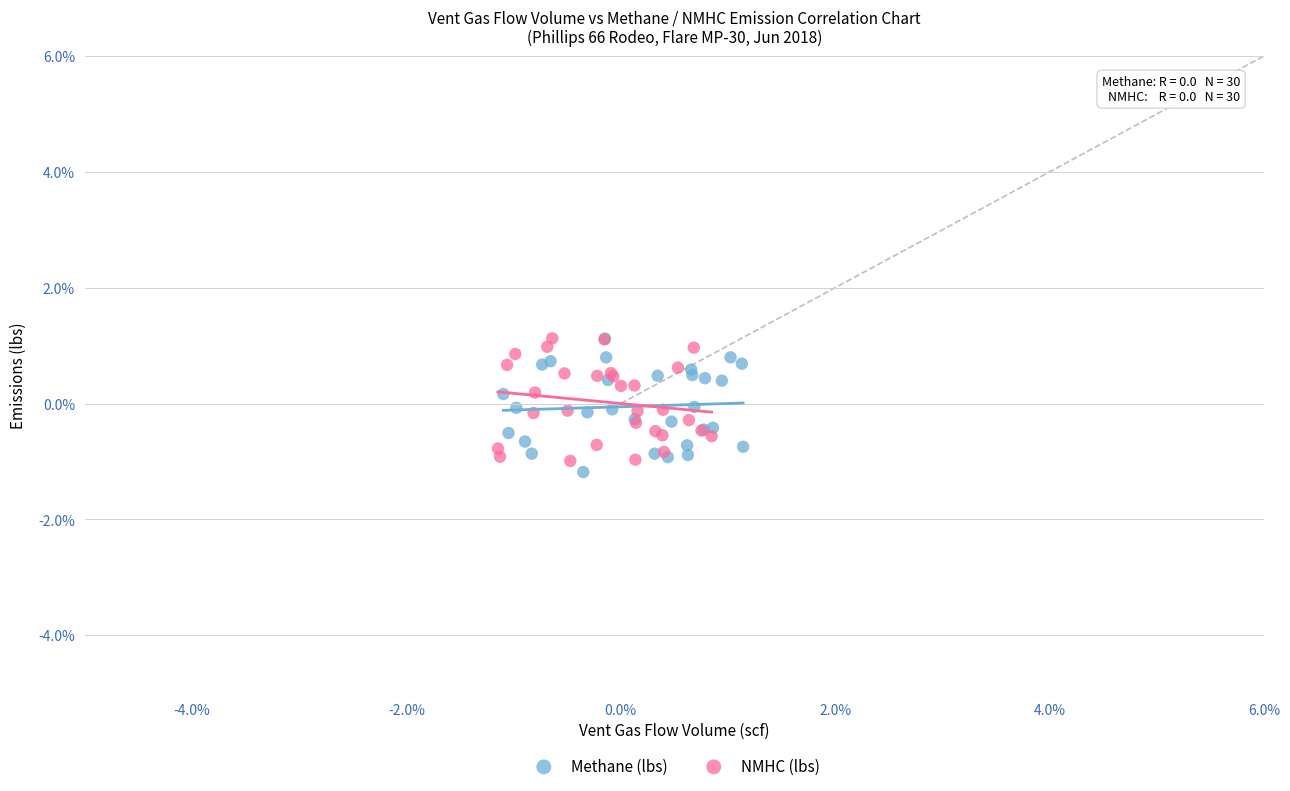

Which series contains the lowest Y value?

Methane (lbs)